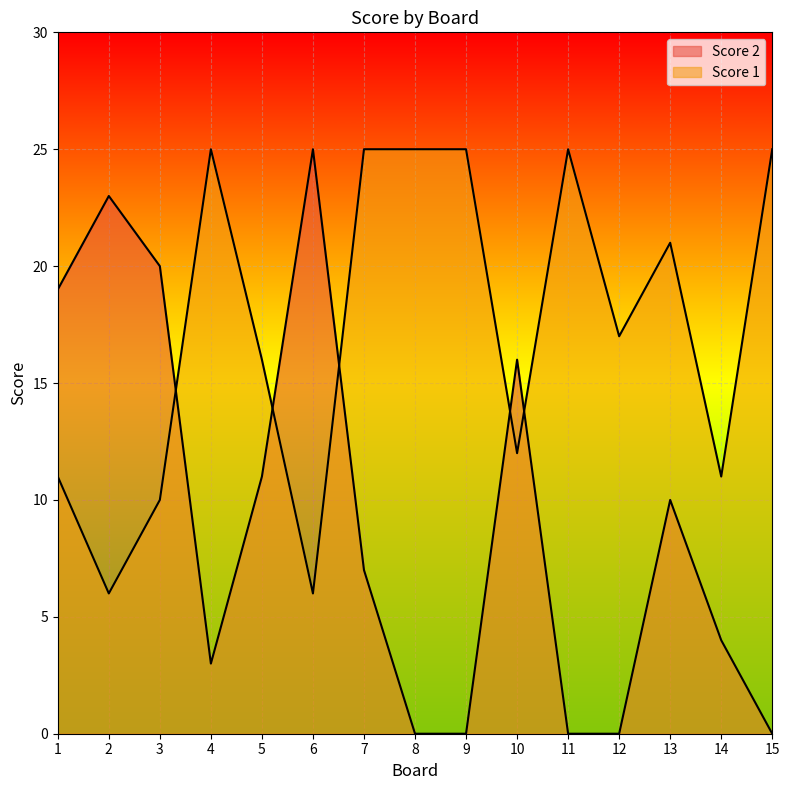

What is the total value across all series at 10?

28